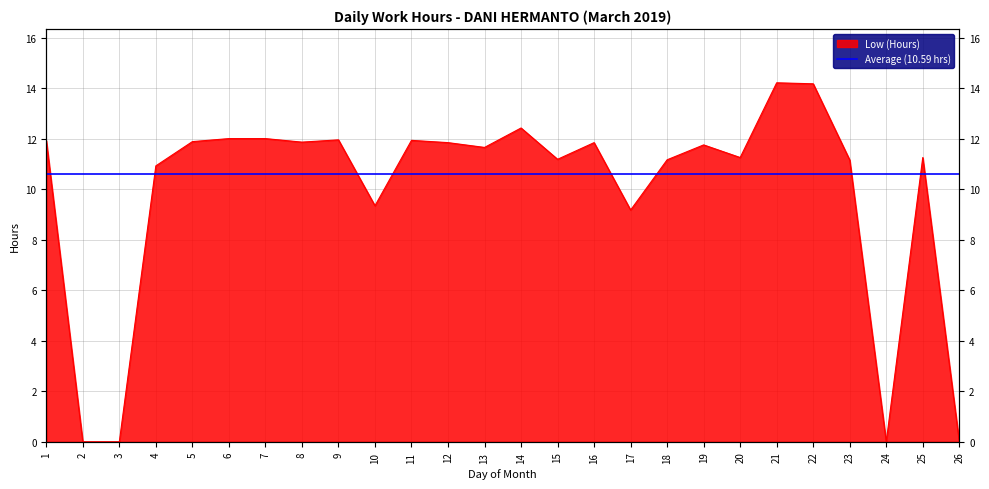

Where is the data nearest to the value 7?

17